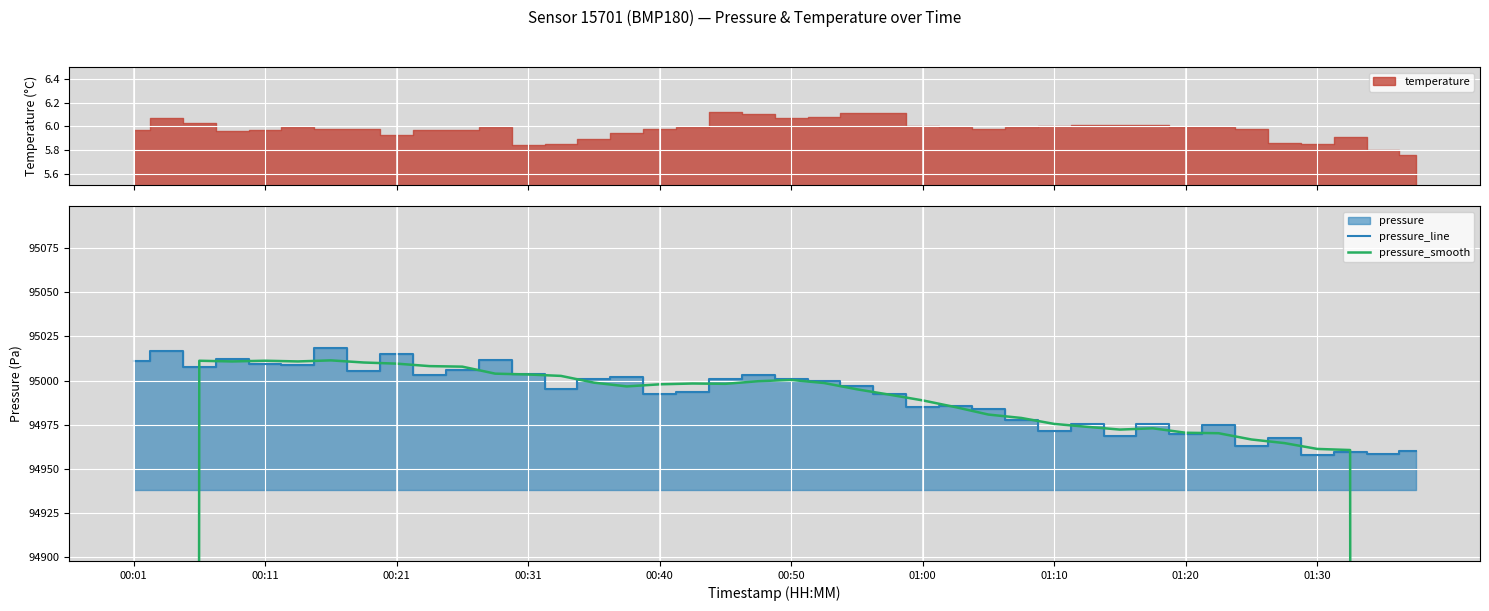

How many lines are shown in the chart?

2